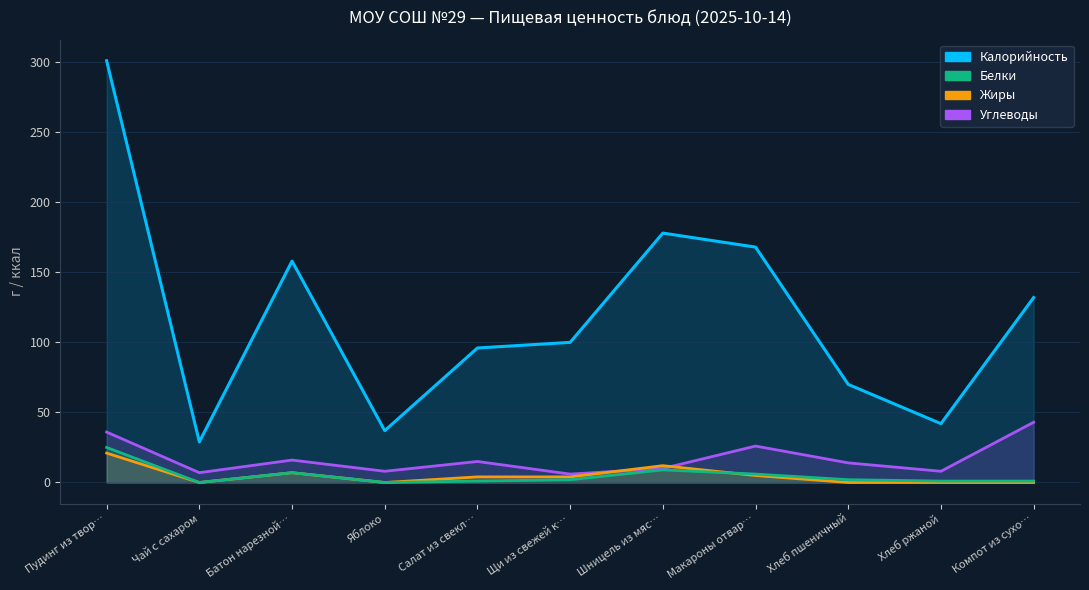

Where is Белки nearest to the value 12?

Шницель из мяс…